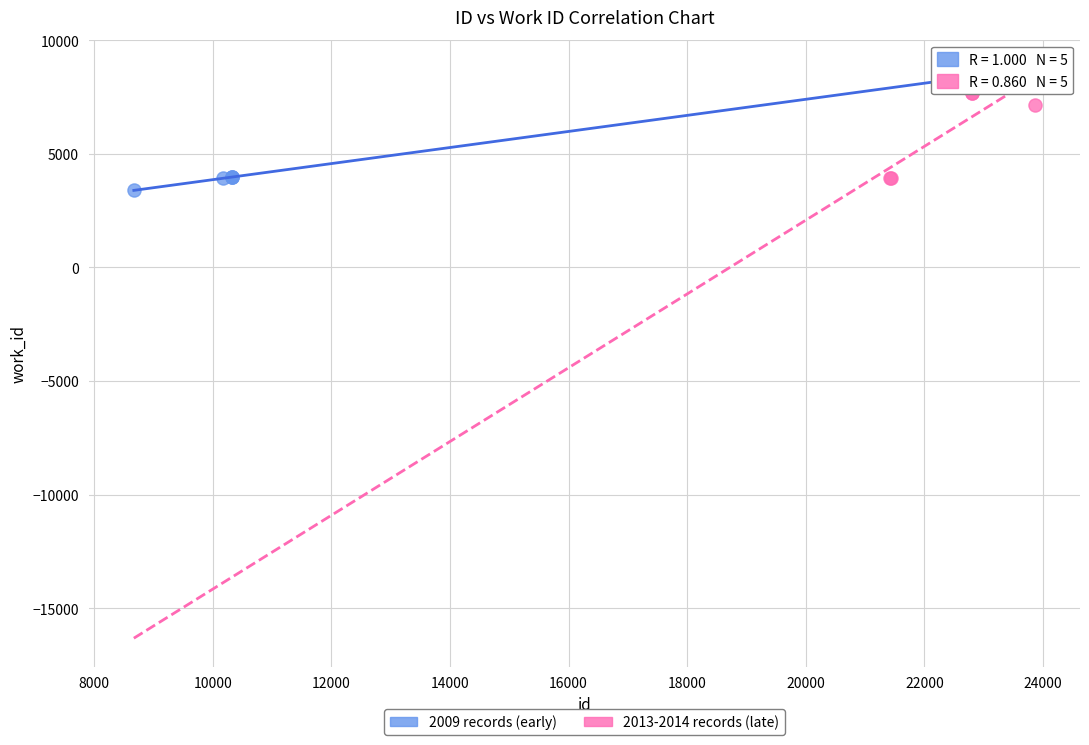

What are all the series names shown in the legend?

2009 records (early), 2013-2014 records (late)